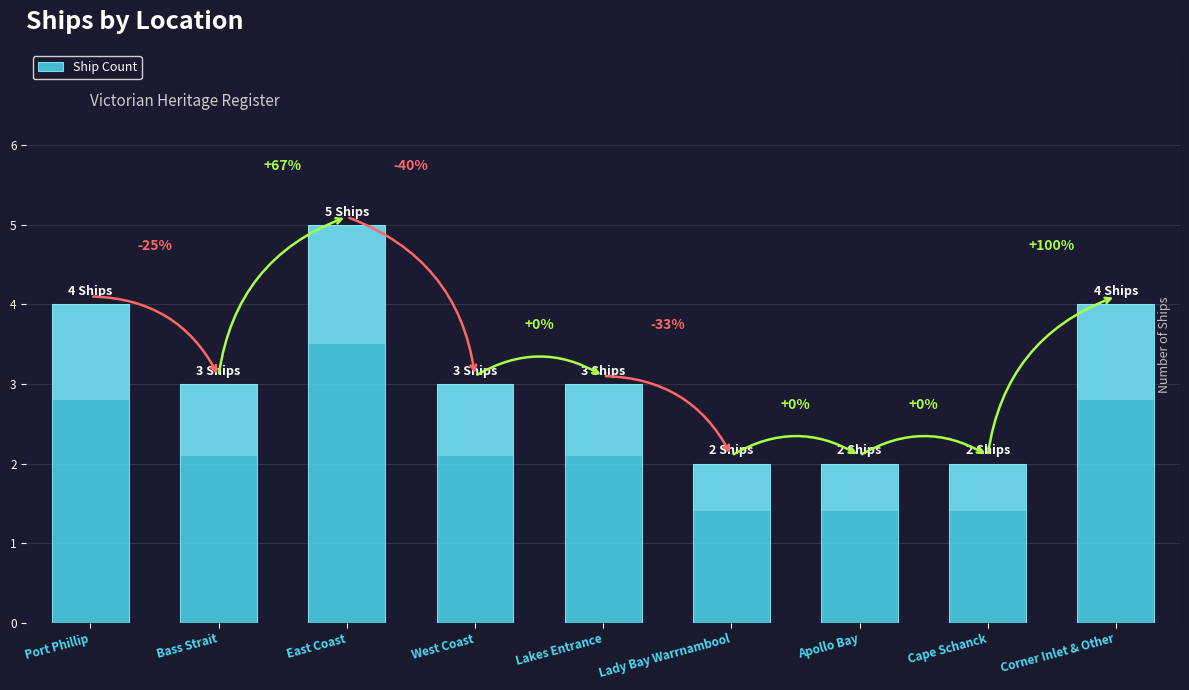

Is it true that the value at West Coast is 5?

False